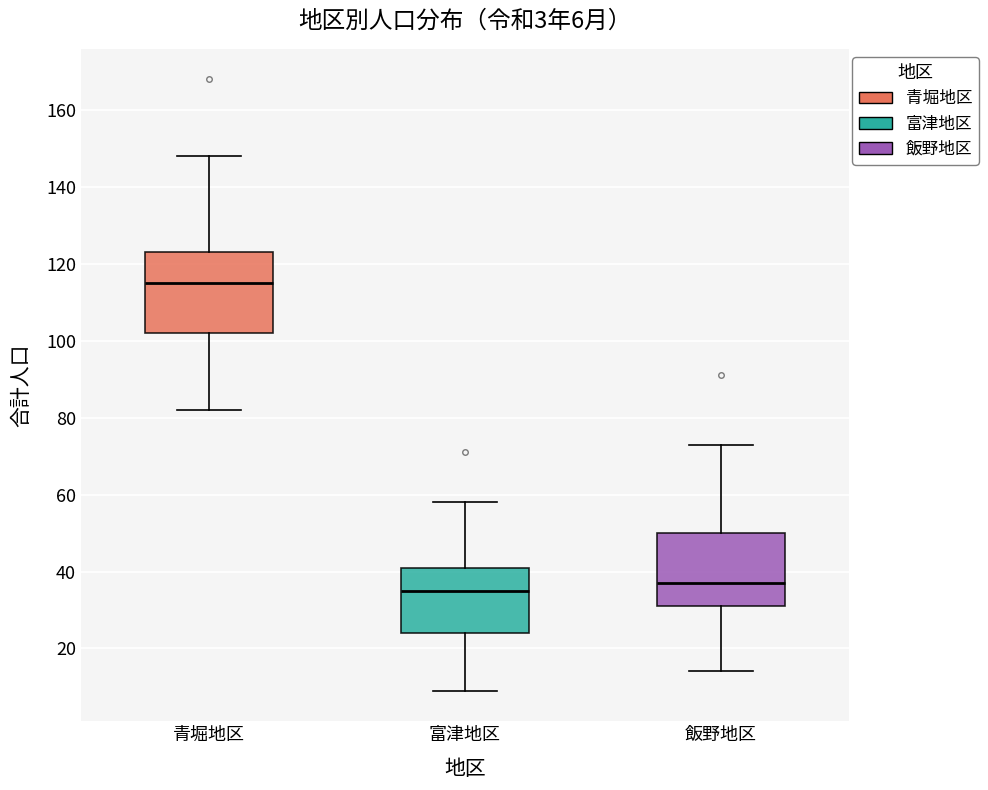

Which box is the tallest, from its lower edge to its upper edge?

青堀地区